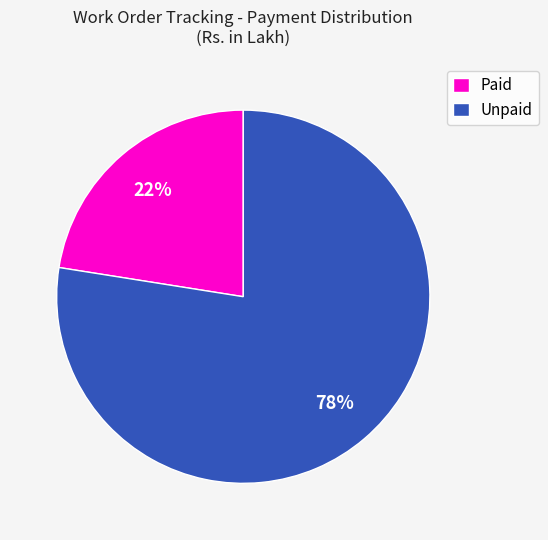

To the nearest percent, what is the combined percentage of Unpaid and Paid?

100%